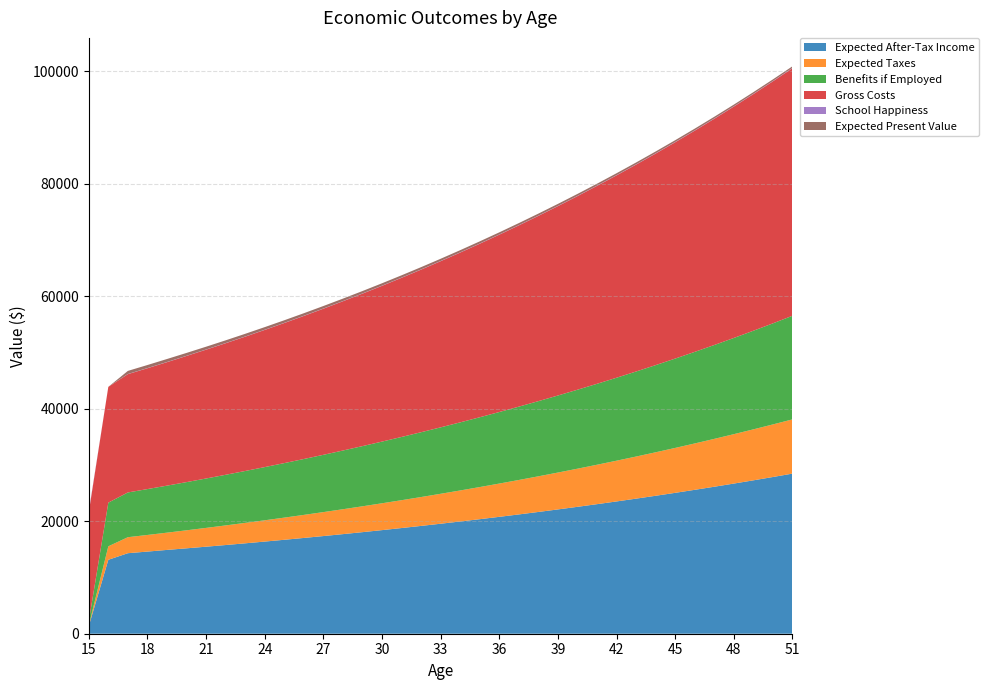

Reading right to left, what are all the values shown in this chart?

Expected After-Tax Income: 28464.9	27859.7	27268.7	26692.2	26129.7	25580.9	25045.5	24523.2	24013.6	23516.4	23031.4	22558.2	22096.5	21646.1	21206.7	20778.0	20359.8	19951.7	19553.6	19165.2	18786.3	18416.7	18056.0	17704.2	17360.9	17026.0	16699.3	16380.5	16069.5	15766.1	15470.1	15181.3	14897.9	14602.6	14314.5	13141.8	1351.1
Expected Taxes: 9642.1	9348.5	9062.0	8782.5	8509.8	8243.7	7984.2	7731.0	7483.9	7242.9	7007.8	6778.4	6554.6	6336.2	6123.2	5915.4	5712.6	5514.8	5321.8	5133.6	4949.9	4770.7	4595.8	4425.3	4258.9	4096.5	3938.1	3783.6	3632.8	3485.7	3342.2	3202.2	3067.4	2954.6	2844.4	2396.3	111.9
Benefits if Employed: 18417.6	17968.6	17530.3	17102.8	16685.6	16278.7	15881.6	15494.3	15116.4	14747.7	14388.0	14037.0	13694.7	13360.7	13034.8	12716.9	12406.7	12104.1	11808.9	11520.9	11239.9	10965.7	10698.3	10437.3	10182.8	9934.4	9692.1	9455.7	9225.1	9000.1	8780.6	8566.4	8357.5	8153.6	7954.8	7760.7	733.9
Gross Costs: 44012.1	43028.3	42068.4	41131.9	40218.2	39326.8	38457.2	37608.8	36781.1	35973.5	35185.7	34417.1	33667.2	32935.6	32221.9	31525.5	30846.2	30183.4	29536.8	28905.9	28290.5	27690.0	27104.2	26532.7	25975.1	25431.1	24900.4	24382.7	23877.5	23384.7	22903.9	22427.2	21949.4	21483.2	21028.5	20584.8	19389.9
School Happiness: 56.9	55.7	54.5	53.4	52.3	51.2	50.1	49.0	48.0	46.1	45.1	44.2	43.3	42.4	41.6	40.7	39.9	39.1	38.3	37.6	36.8	36.1	35.4	34.7	34.0	33.4	32.8	32.1	31.5	30.9	30.4	29.8	29.2	28.6	26.3	0.0	174.8
Expected Present Value: 280.2	285.6	291.1	296.8	302.5	308.3	314.2	320.3	326.4	332.7	339.0	345.5	352.1	358.9	365.7	372.7	379.8	387.0	394.3	401.8	409.4	417.1	425.0	433.0	441.2	449.5	457.9	466.5	475.2	484.1	493.1	508.0	532.2	542.0	551.9	-242.2	-17365.8